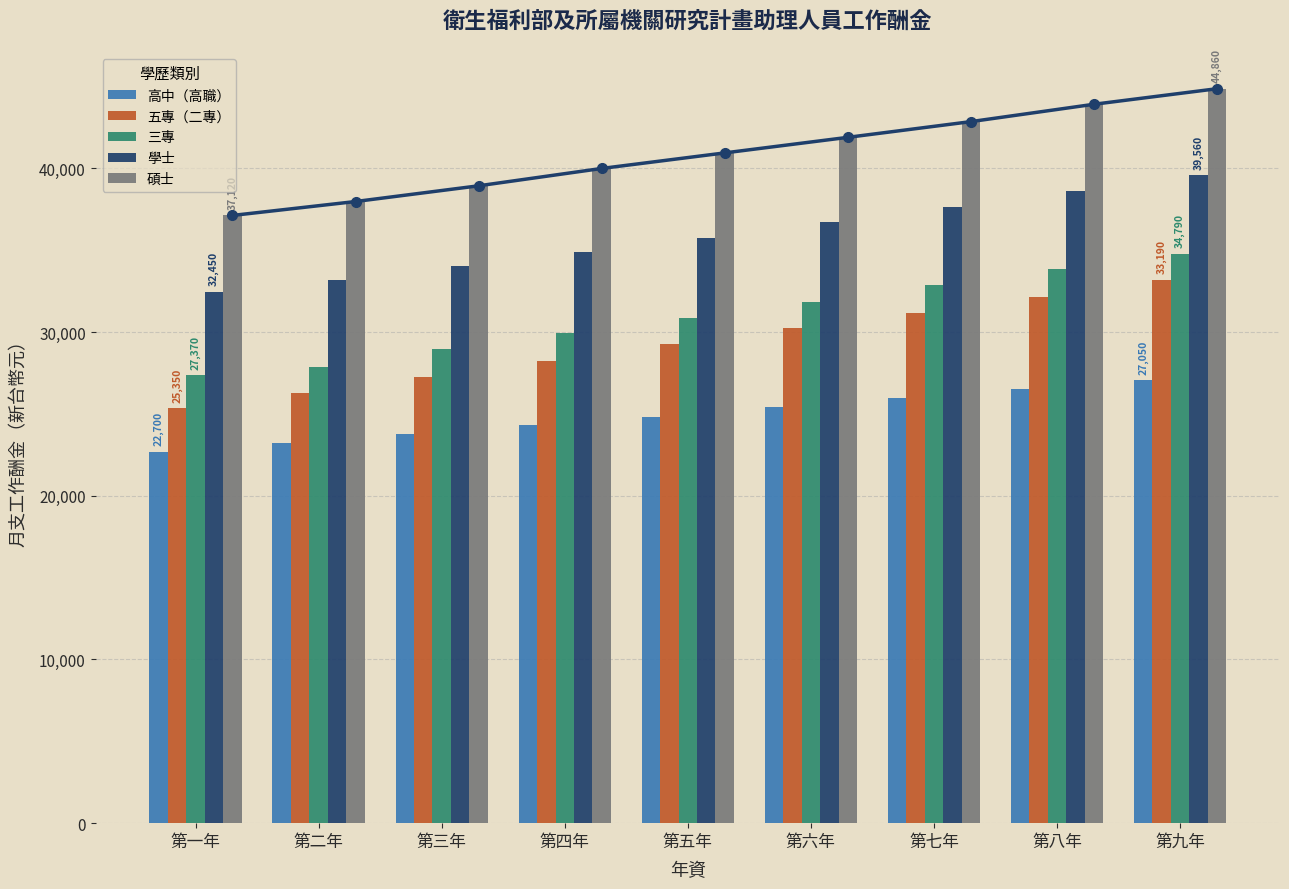

How many data points in 學士 are less than 35750?

4